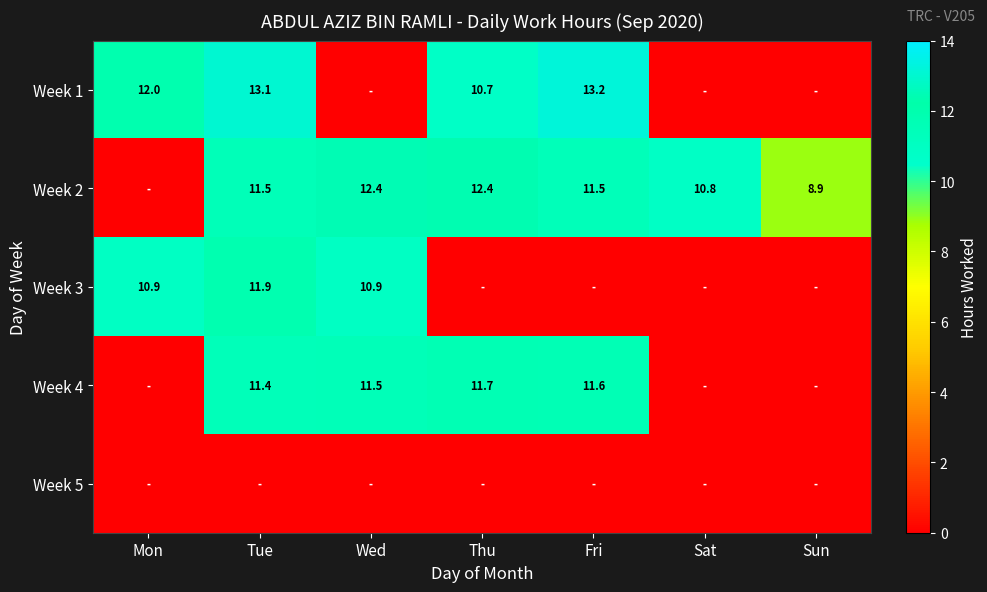

The value of Week 3 at Tue is 6.6. True or false?

False